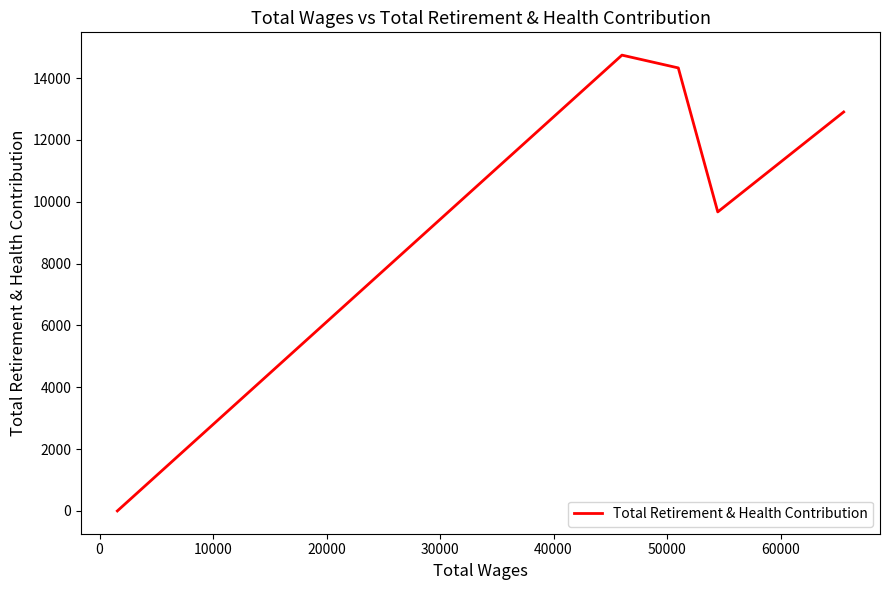

How many values are above zero?

4